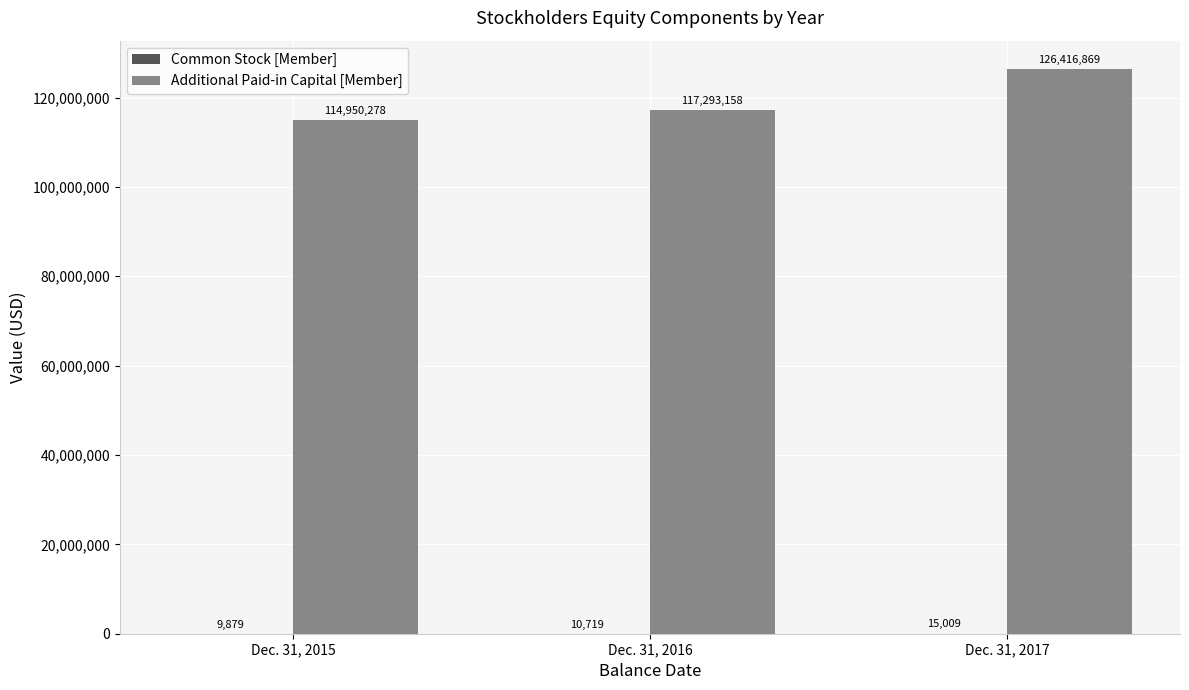

Count the number of categories in the chart.

3